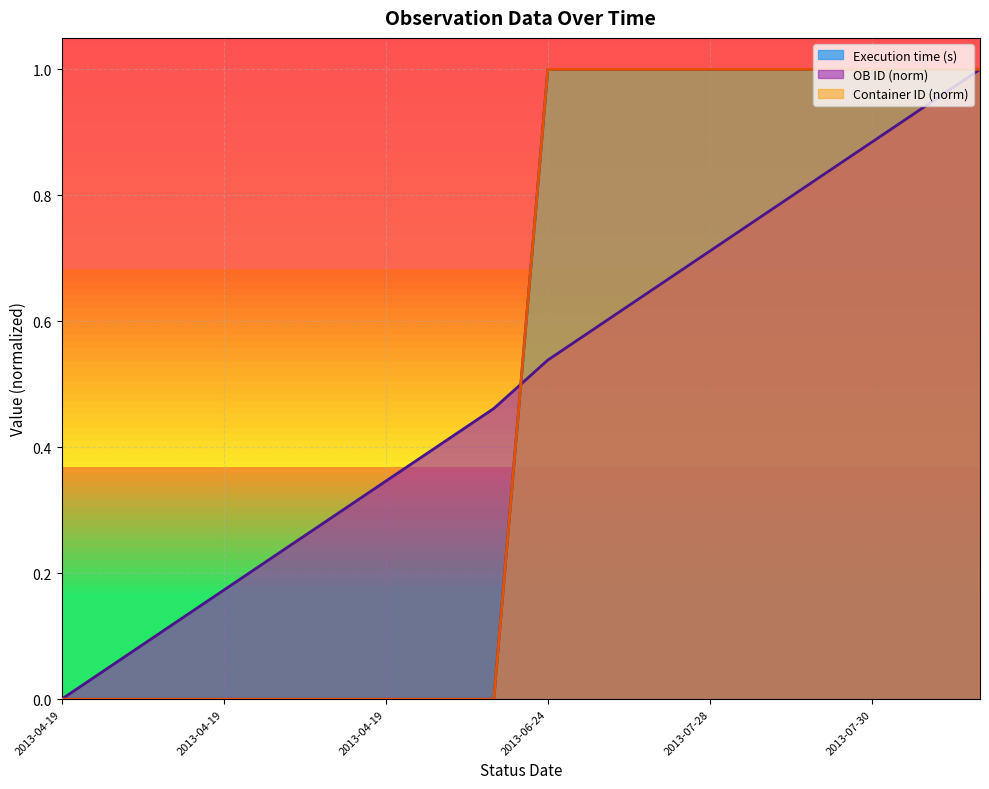

The Execution time (s) series shows 0.0 at 2013-04-19. True or false?

True